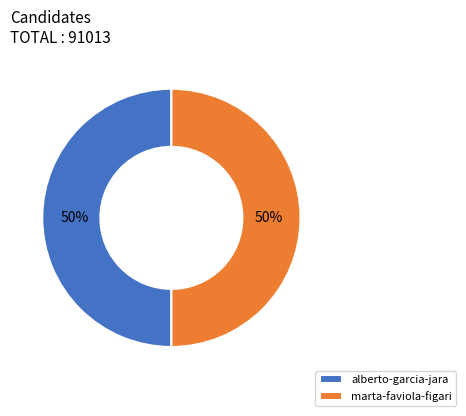

How many slices are in this pie chart?

2